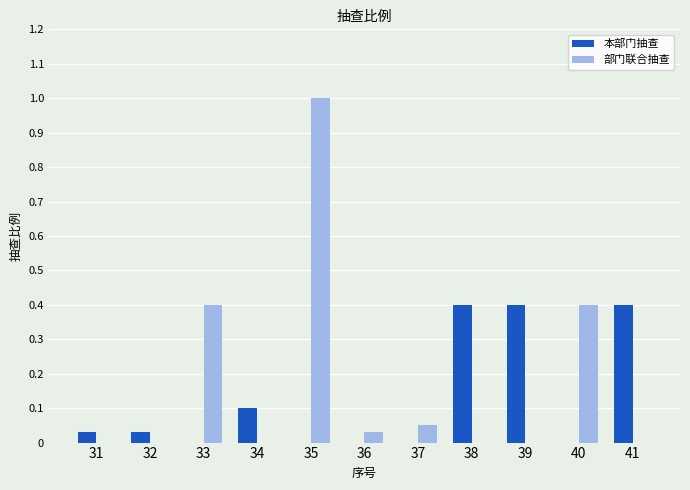

What is the greatest value displayed?

1.0